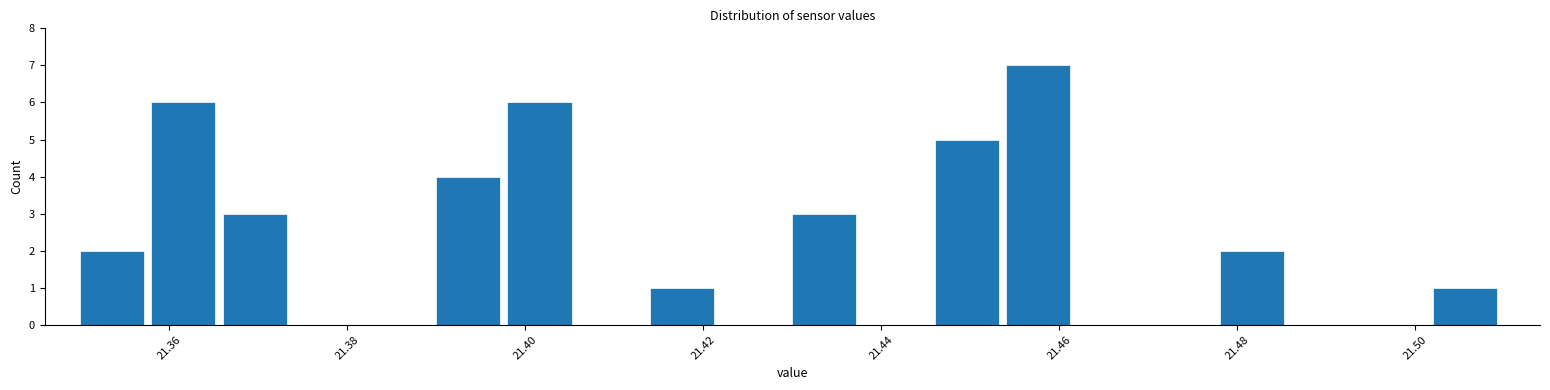

Reading left to right, list every bar in this chart as the range it spans on the x-axis followed by its height. The values are not printed on the chart, so give them approximately, as read against the axis.

21.350 to 21.358: 2
21.358 to 21.366: 6
21.366 to 21.374: 3
21.374 to 21.382: 0
21.382 to 21.390: 0
21.390 to 21.398: 4
21.398 to 21.406: 6
21.406 to 21.414: 0
21.414 to 21.422: 1
21.422 to 21.430: 0
21.430 to 21.438: 3
21.438 to 21.446: 0
21.446 to 21.454: 5
21.454 to 21.462: 7
21.462 to 21.470: 0
21.470 to 21.478: 0
21.478 to 21.486: 2
21.486 to 21.494: 0
21.494 to 21.502: 0
21.502 to 21.510: 1